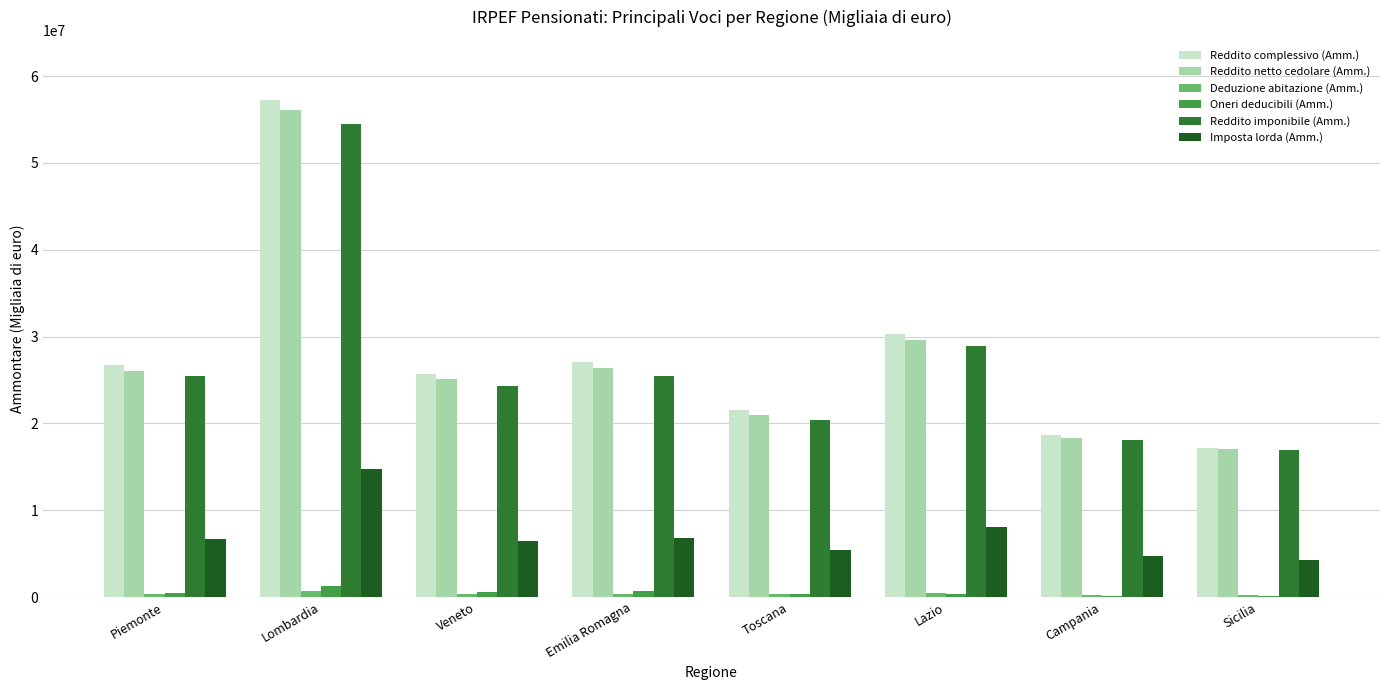

At which label is Reddito imponibile (Amm.) closest to 35686788?

Lazio